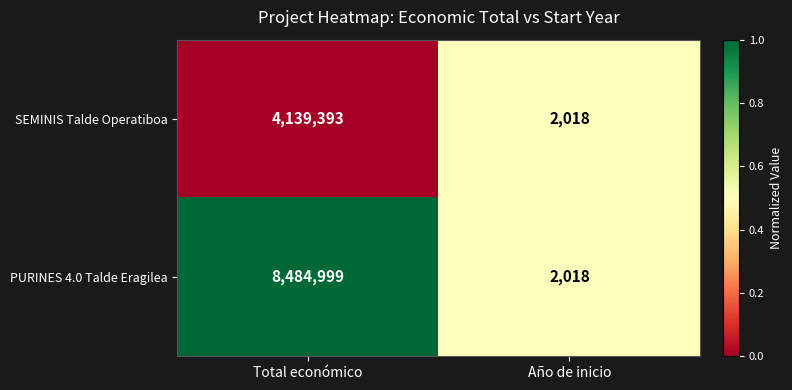

Where is PURINES 4.0 Talde Eragilea nearest to the value 4243508?

Año de inicio